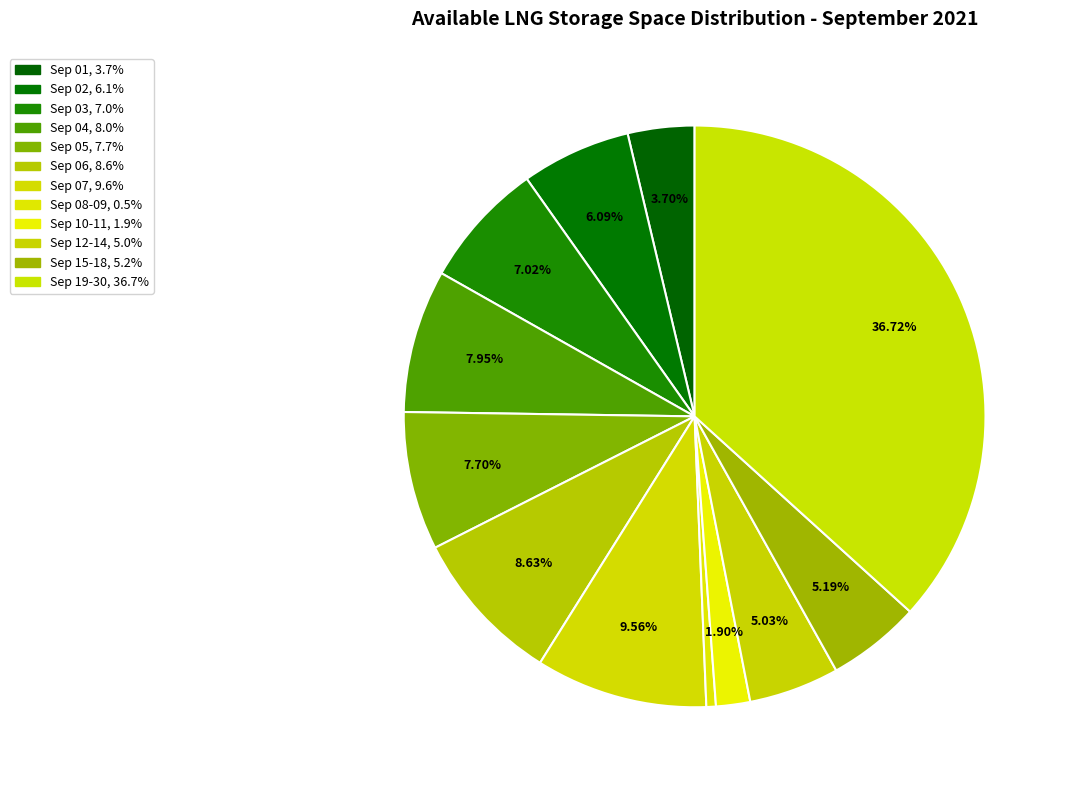

How many segments does this pie chart have?

12